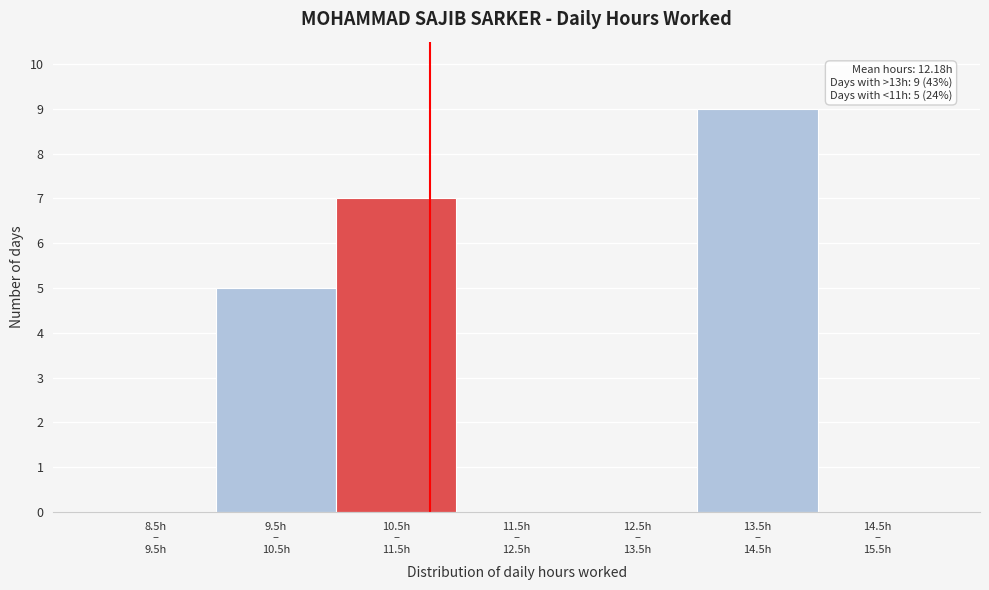

What is the maximum value shown in the chart?

9